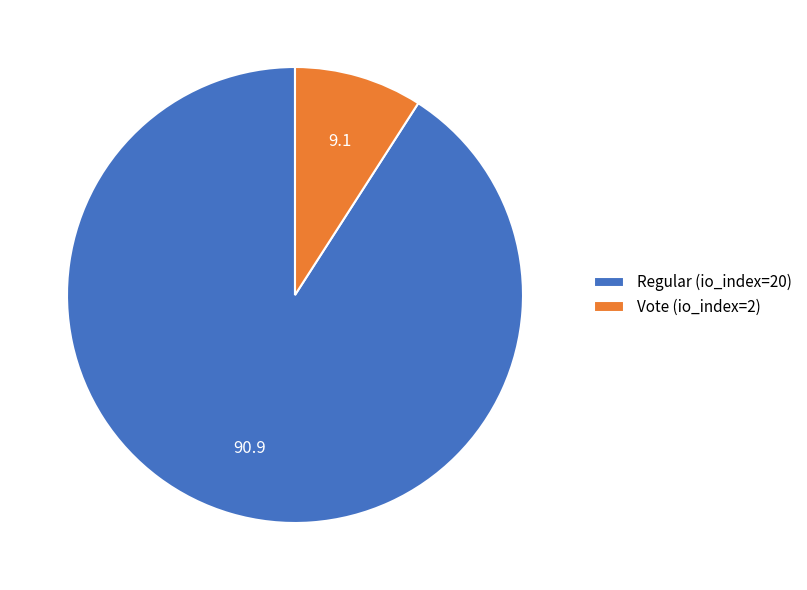

The Regular (io_index=20) slice represents 98% of the pie. True or false?

False